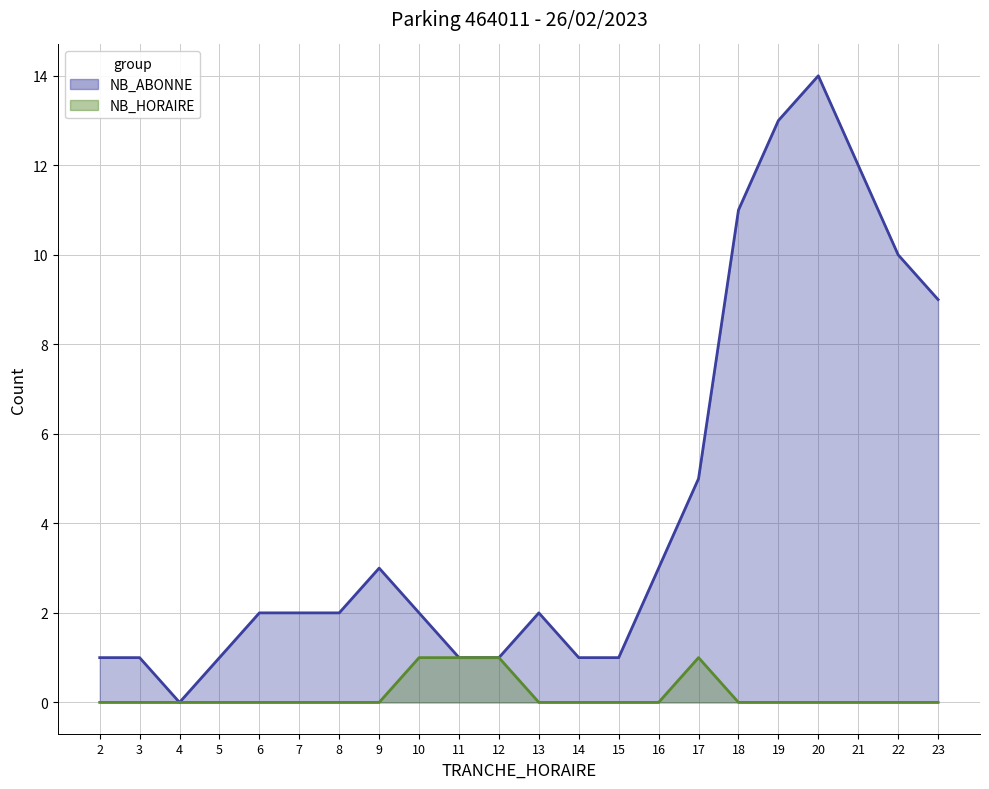

True or false: NB_HORAIRE has more than 0 interior local peaks.

True